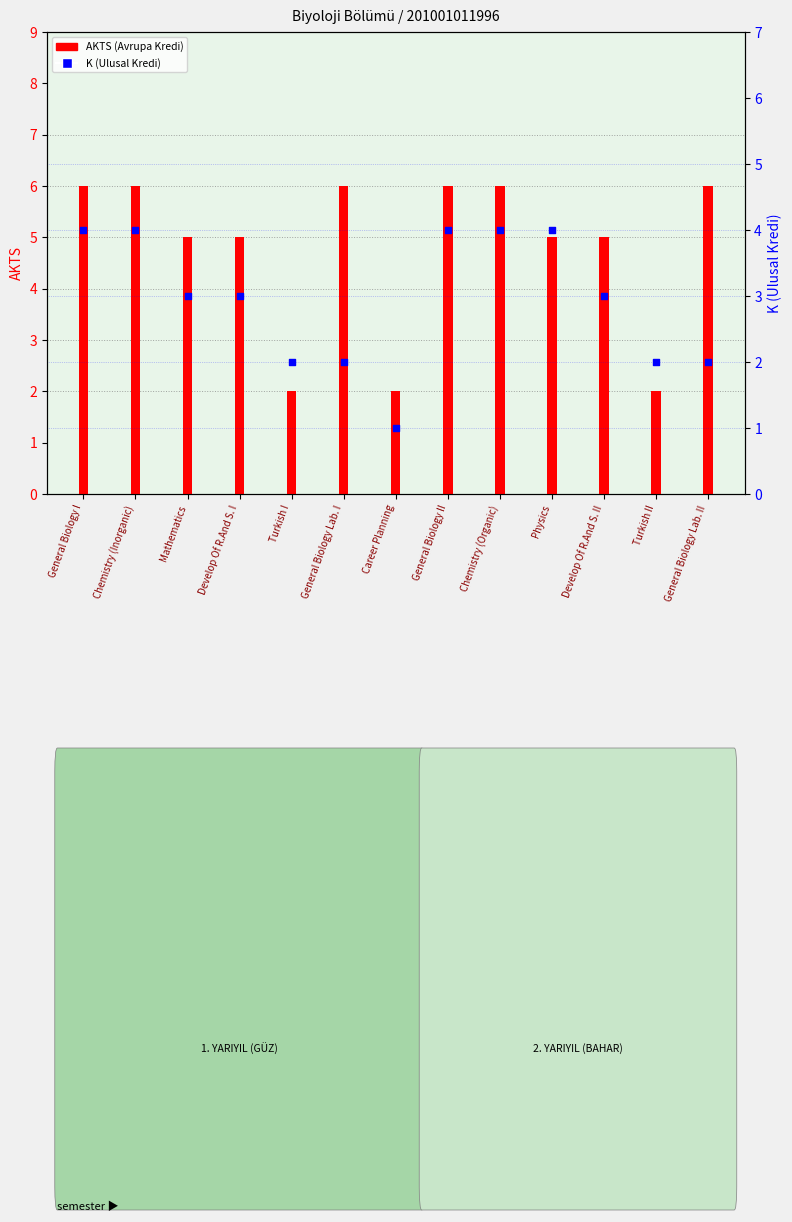

What is the total value across all series at Turkish II?

4